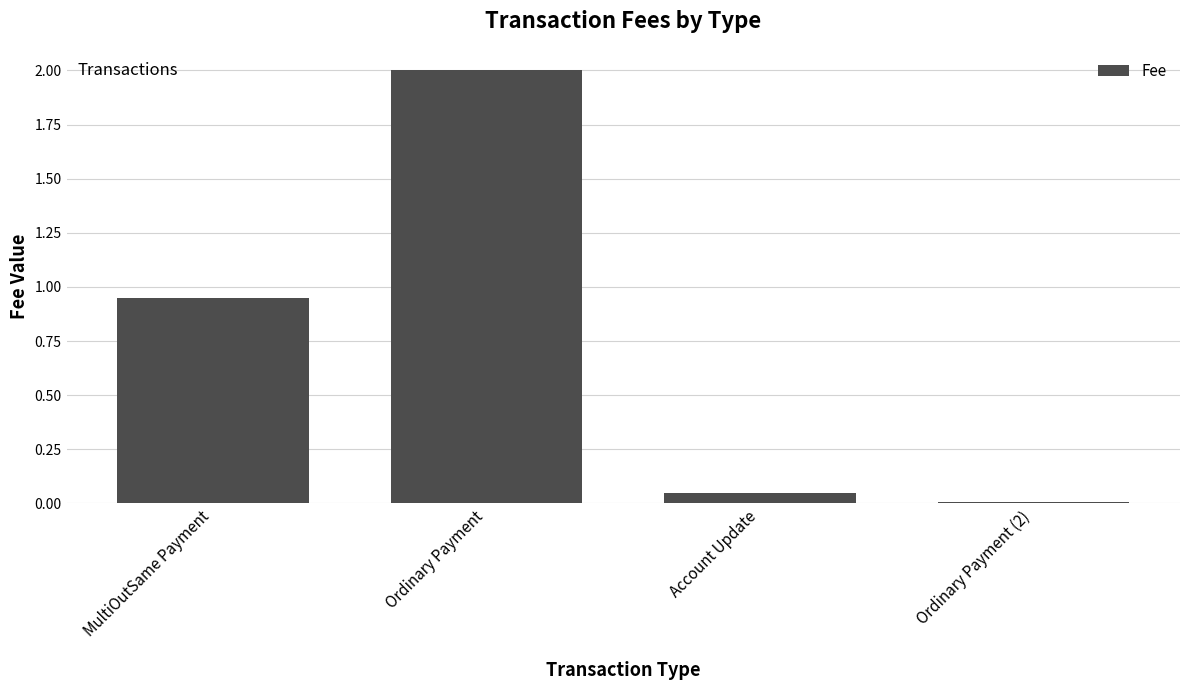

Between Ordinary Payment and MultiOutSame Payment, which is larger?

Ordinary Payment